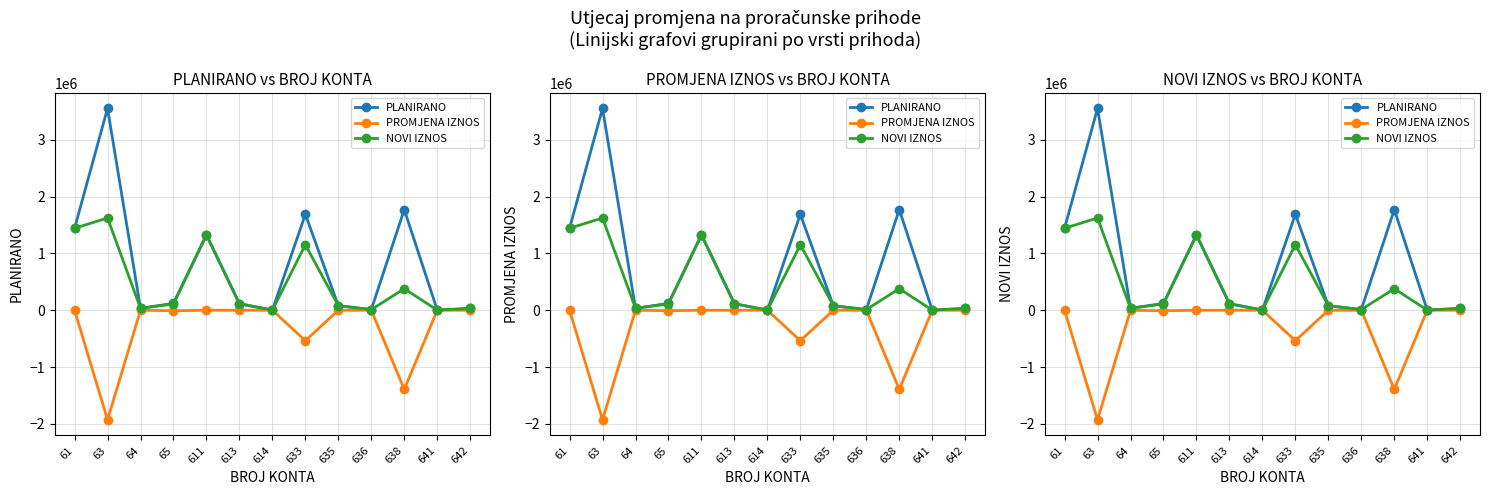

What is the difference between the NOVI IZNOS values at 611 and 61?

117600.0